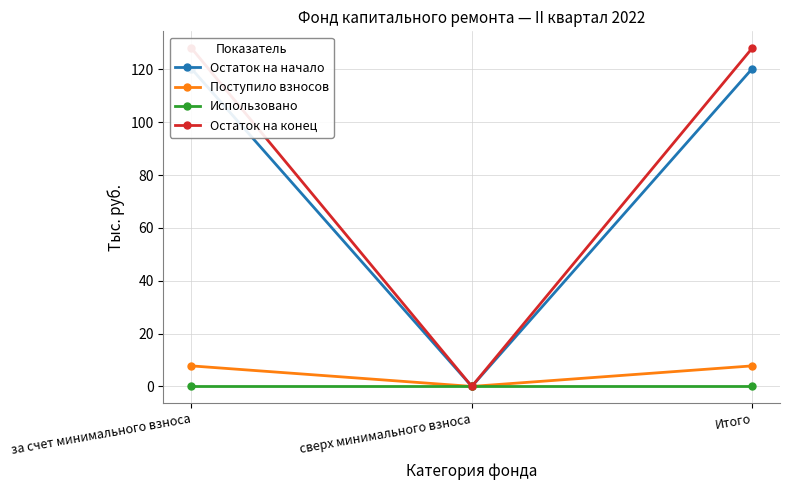

At how many categories does at least one series exceed 73?

2